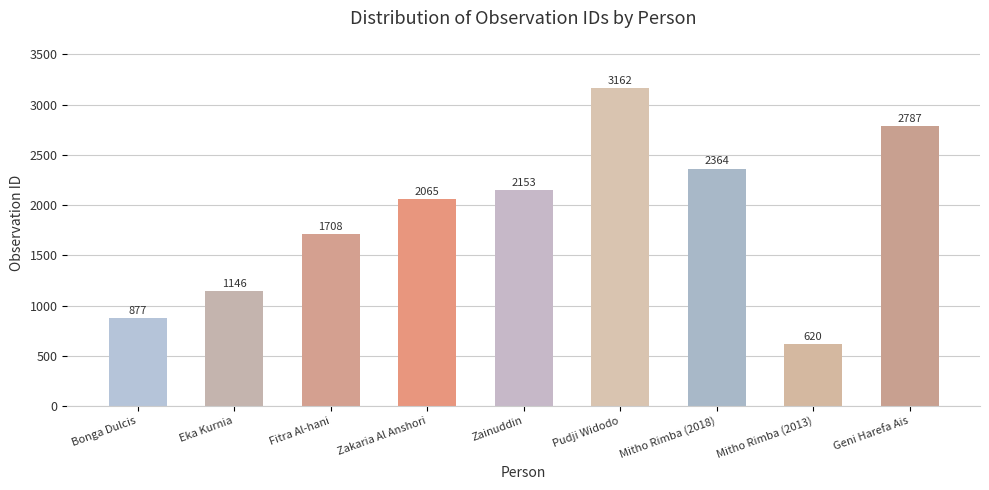

What is the average value?

1876